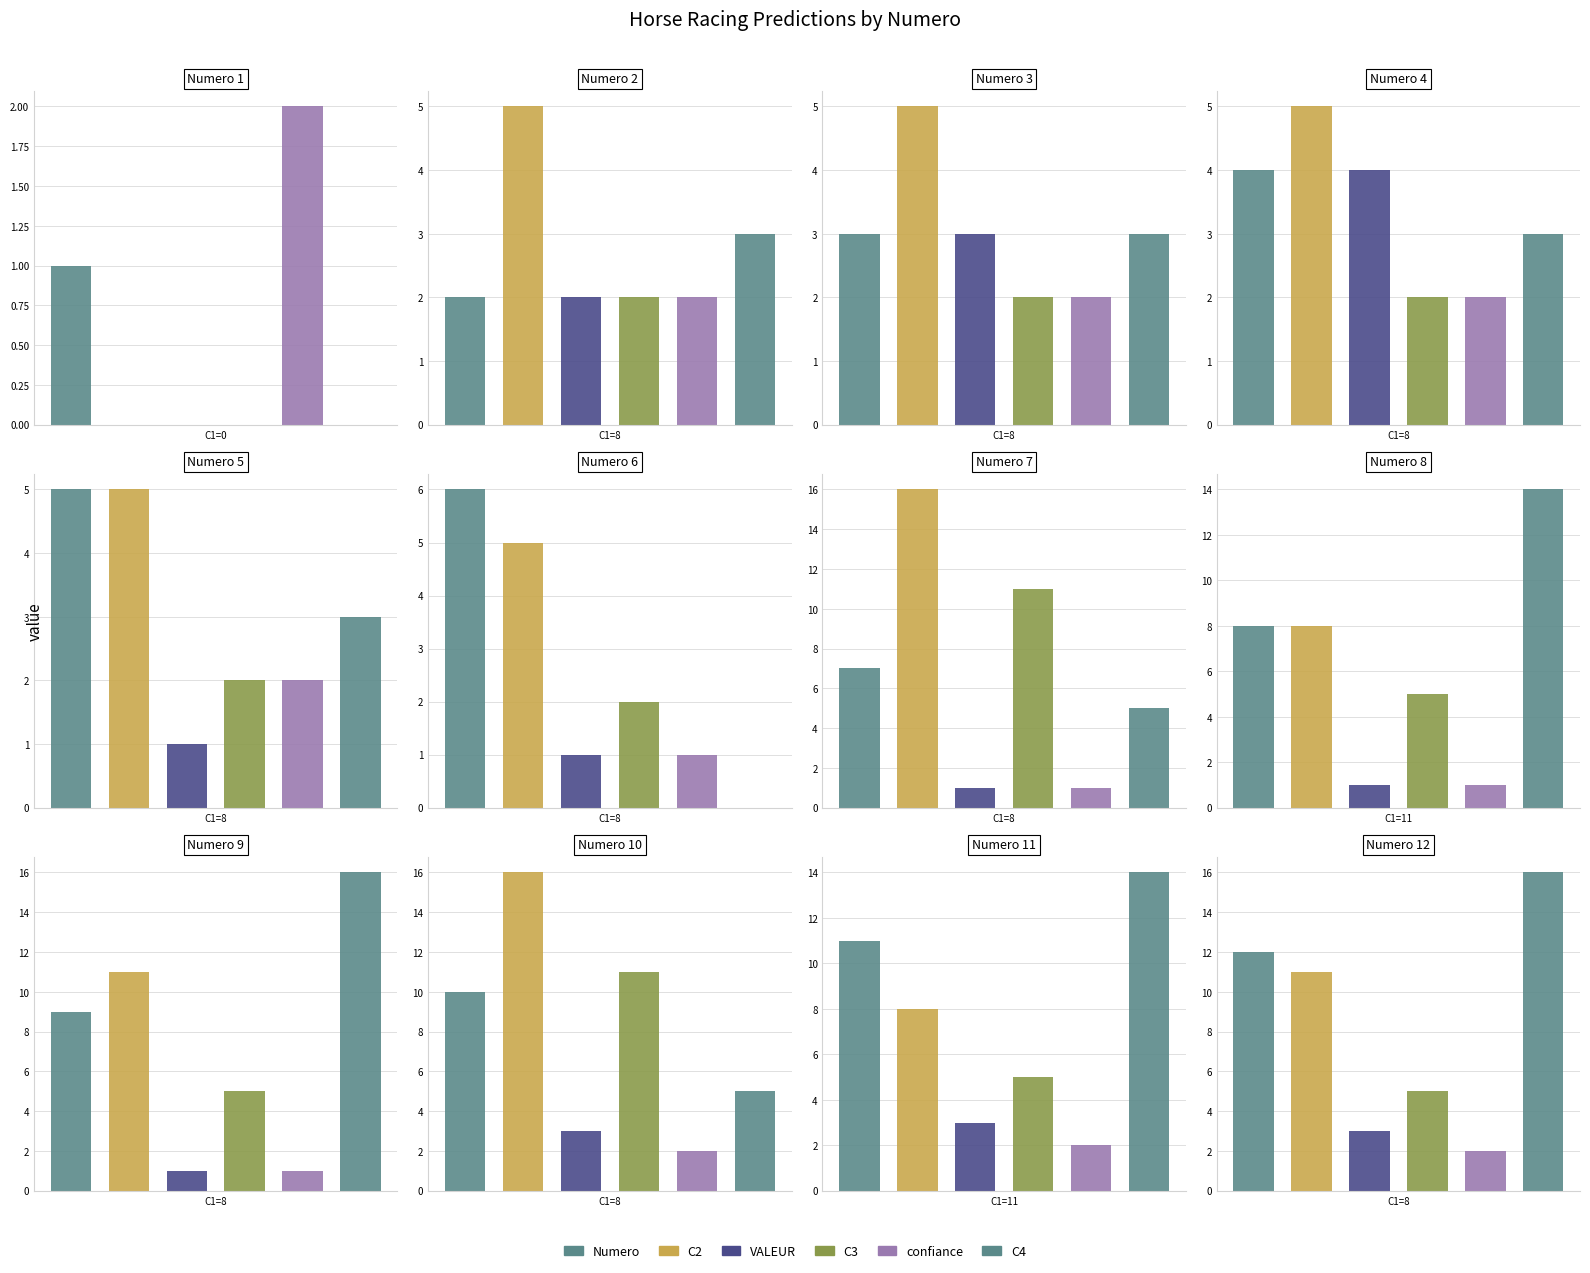

What is the value of the confiance bar at the 4th from the left?

2